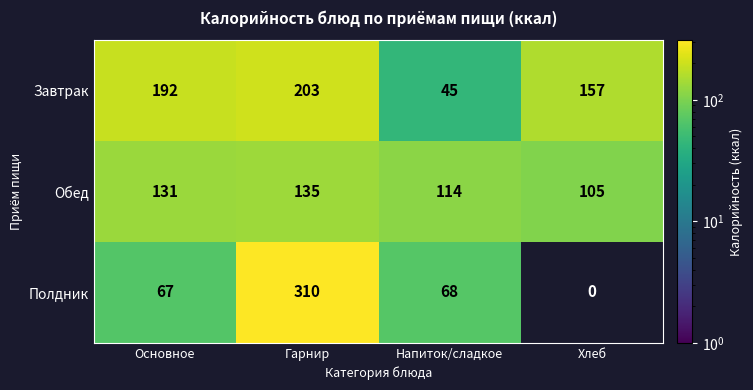

What is the difference between the maximum and minimum values in the Полдник series?

310